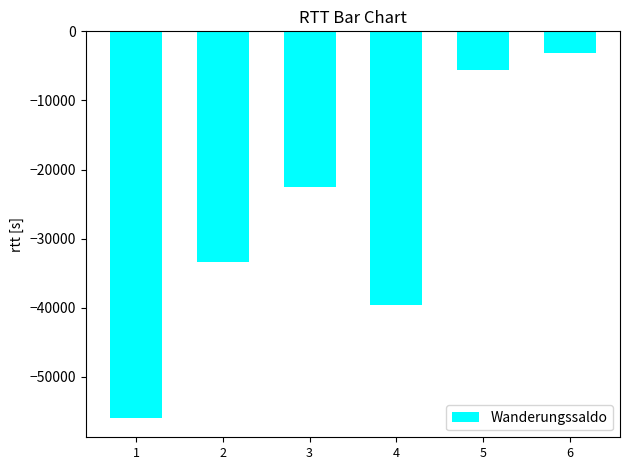

Which has a higher value, 5 or 3?

5